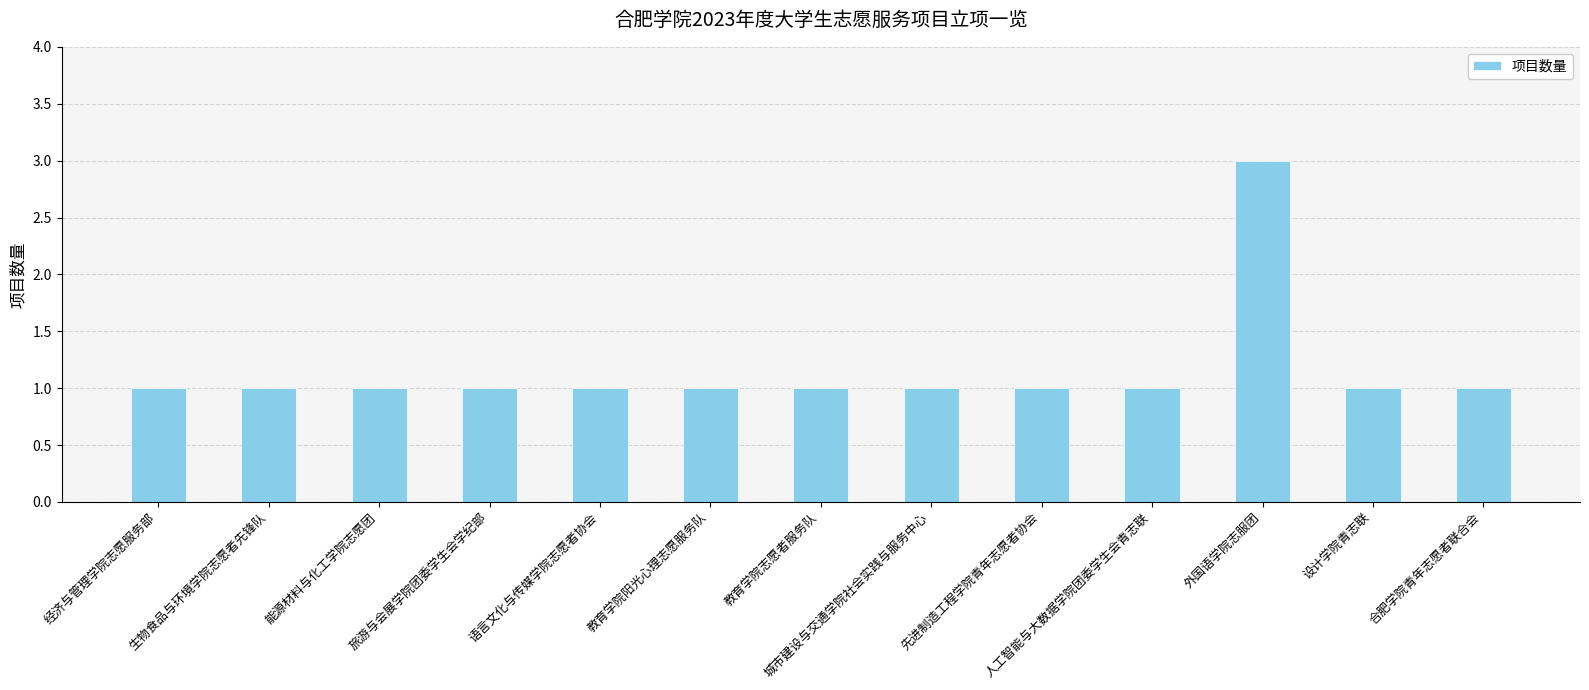

Read the value at 外国语学院志服团.

3